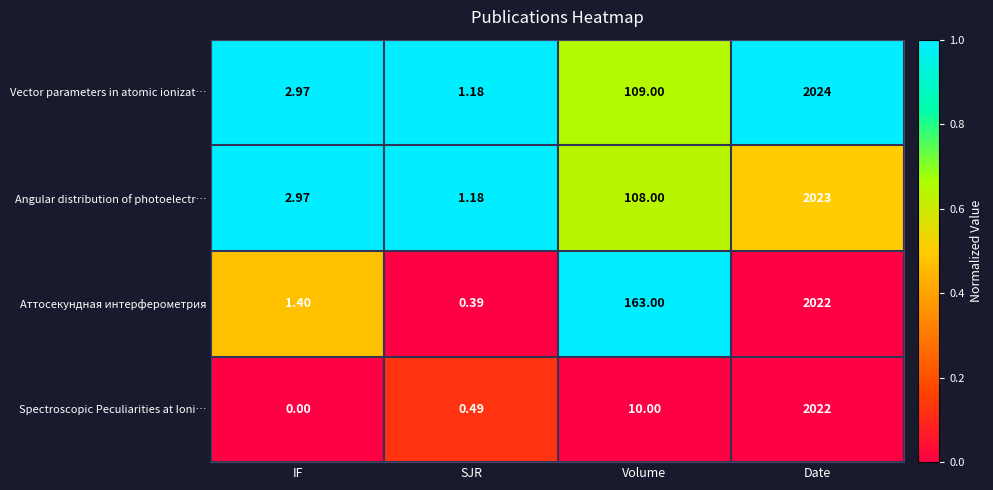

Which series has the widest spread of values?

Vector parameters in atomic ionizat…